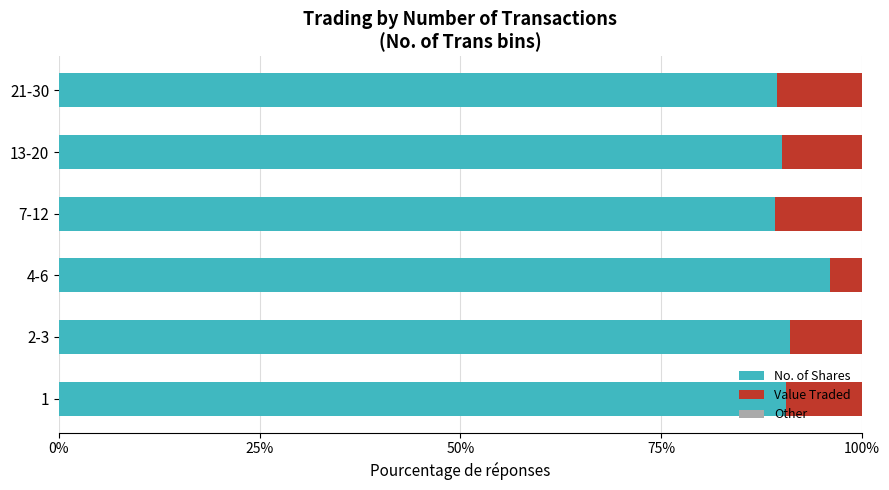

What is the total value across all series at 13-20?

100.0